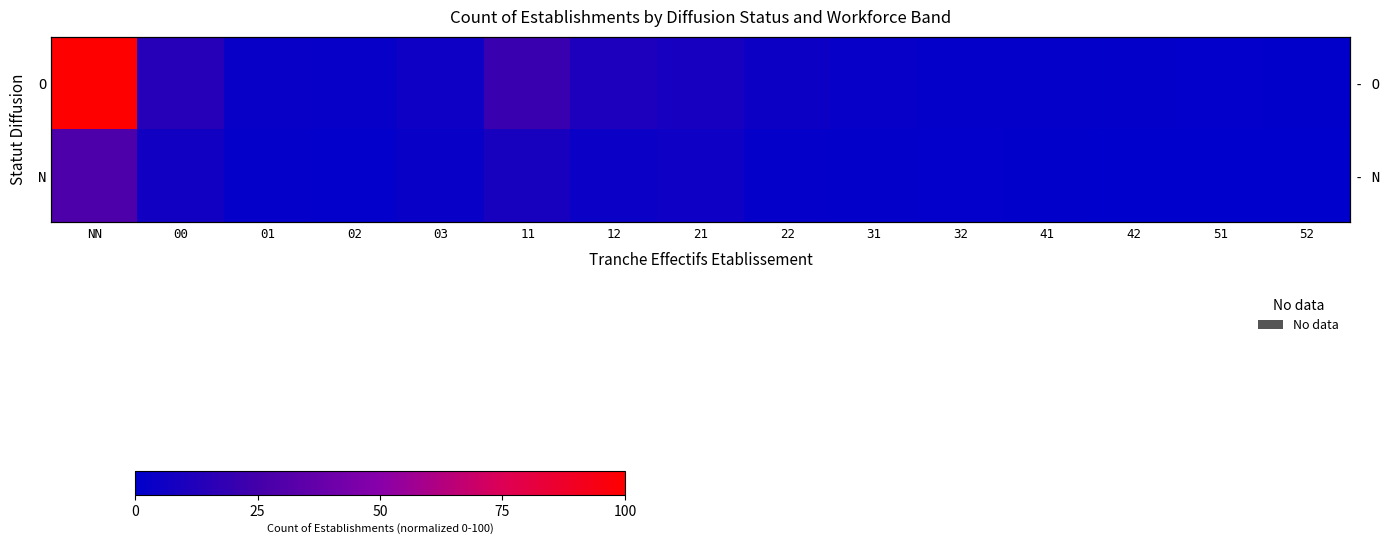

What is the sum of the O values at NN and 42?

101.3